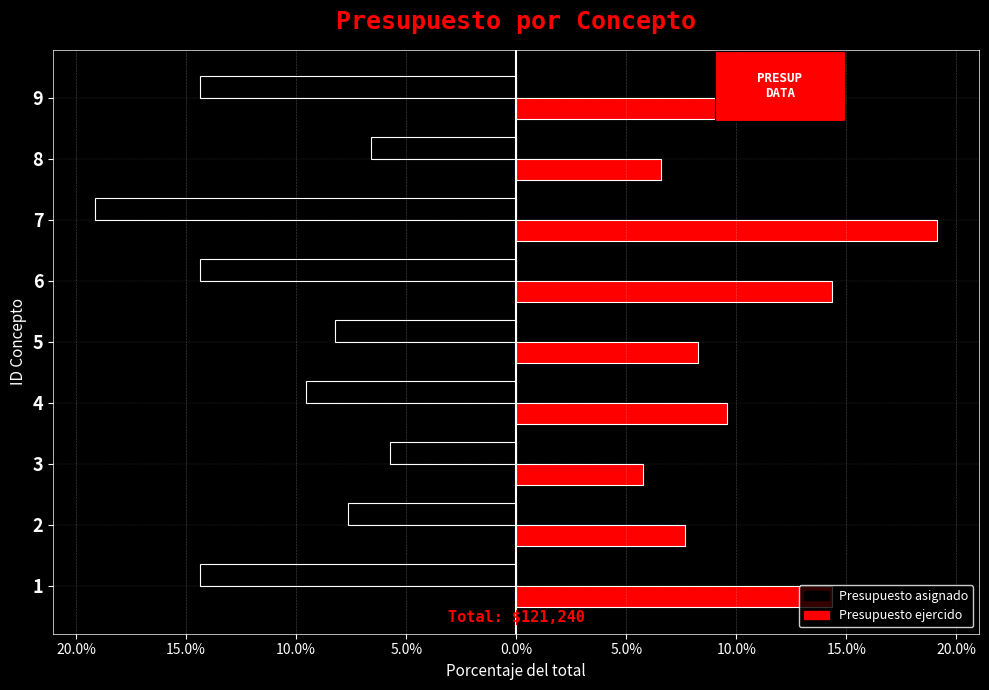

What are all the series names shown in the legend?

Presupuesto asignado, Presupuesto ejercido